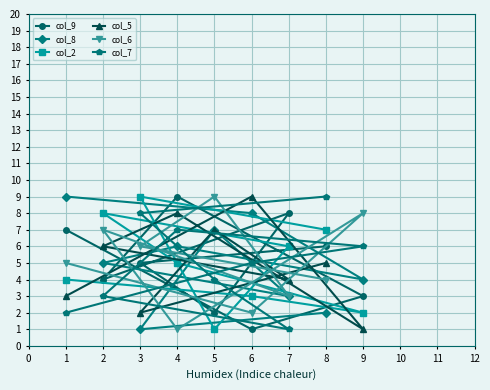

List the labels in order of col_9 value, smallest first.

6, 5, 9, 2, 3, 8, 1, 7, 4